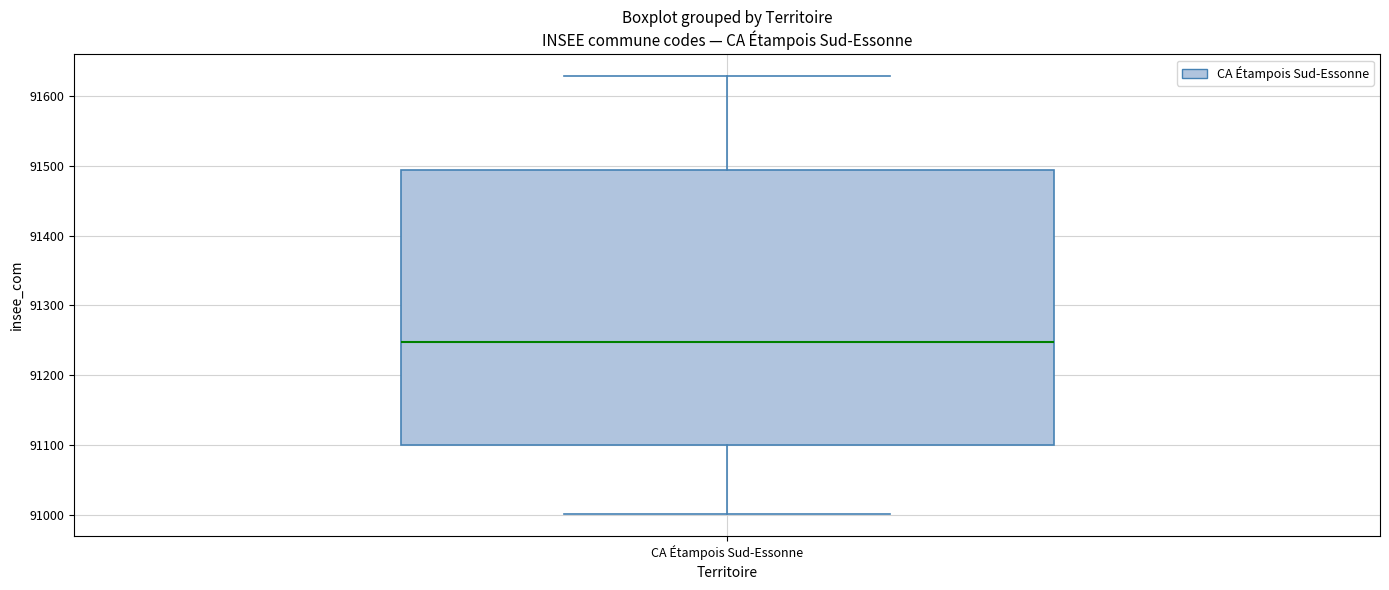

Read this box plot against the y-axis: the position of the median line, the range covered by the box, and the ends of both whiskers. The values are not printed on the chart, so give them approximately, as read against the axis.

median 91250, box 91100 to 91500, whiskers 91000 to 91630